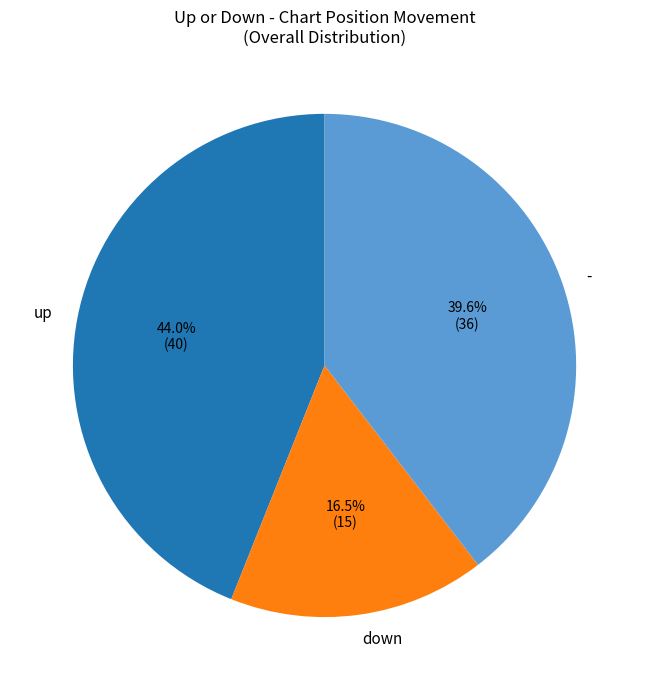

What is the ratio of the value at down to the value at up?

0.4